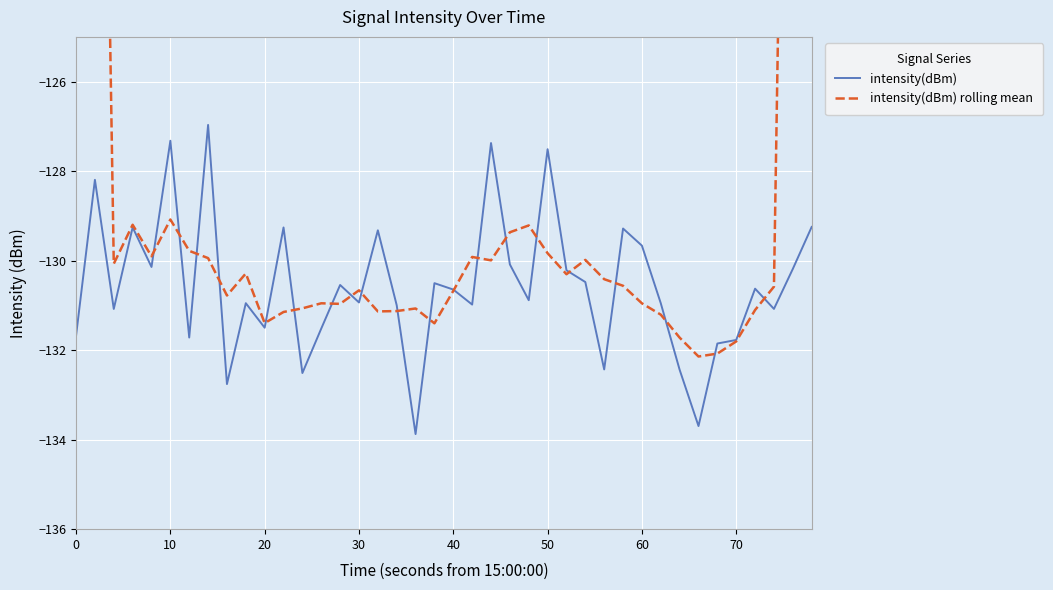

True or false: intensity(dBm) has more than 0 interior local peaks.

True